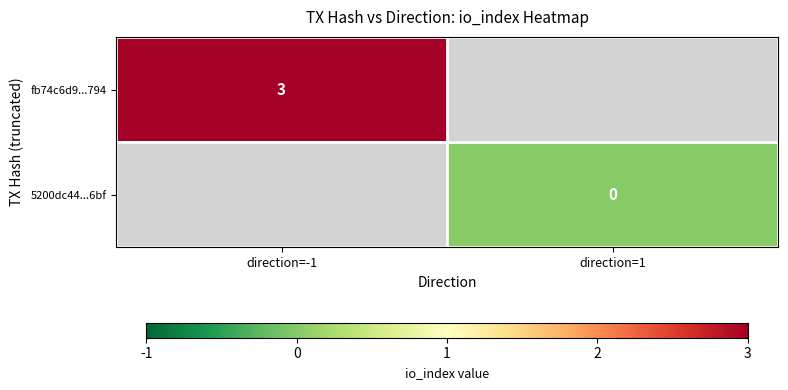

What is the greatest value displayed?

3.0